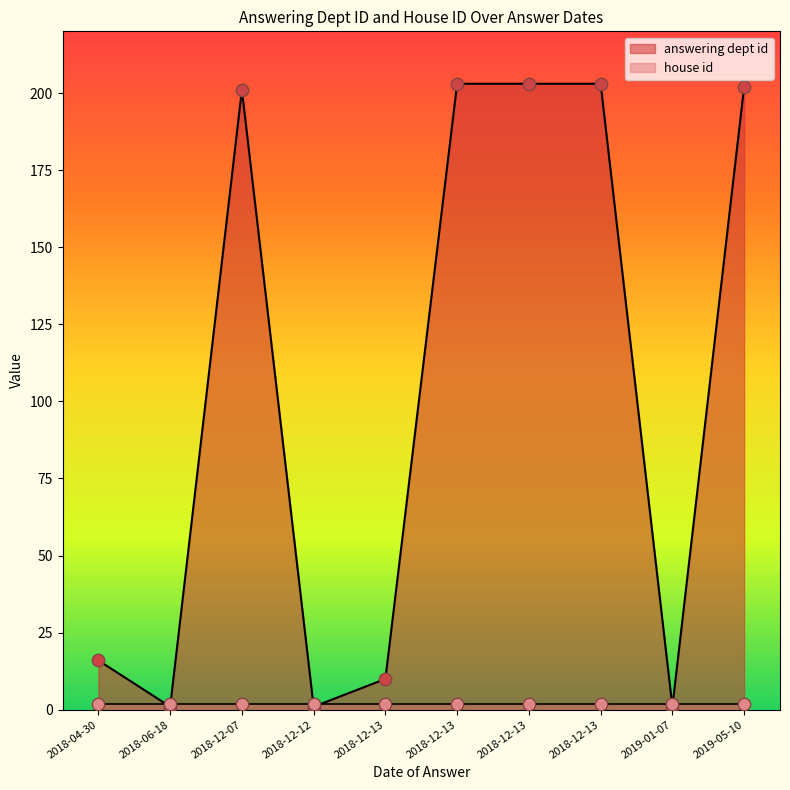

What are all the series names shown in the legend?

answering dept id, house id